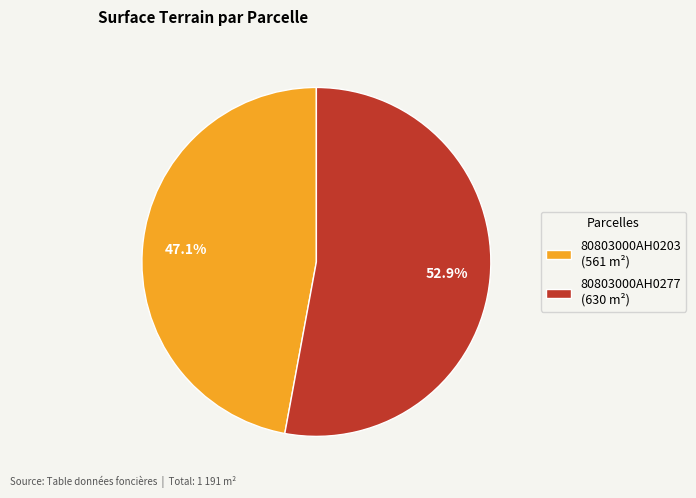

Is there a majority slice in this chart?

Yes